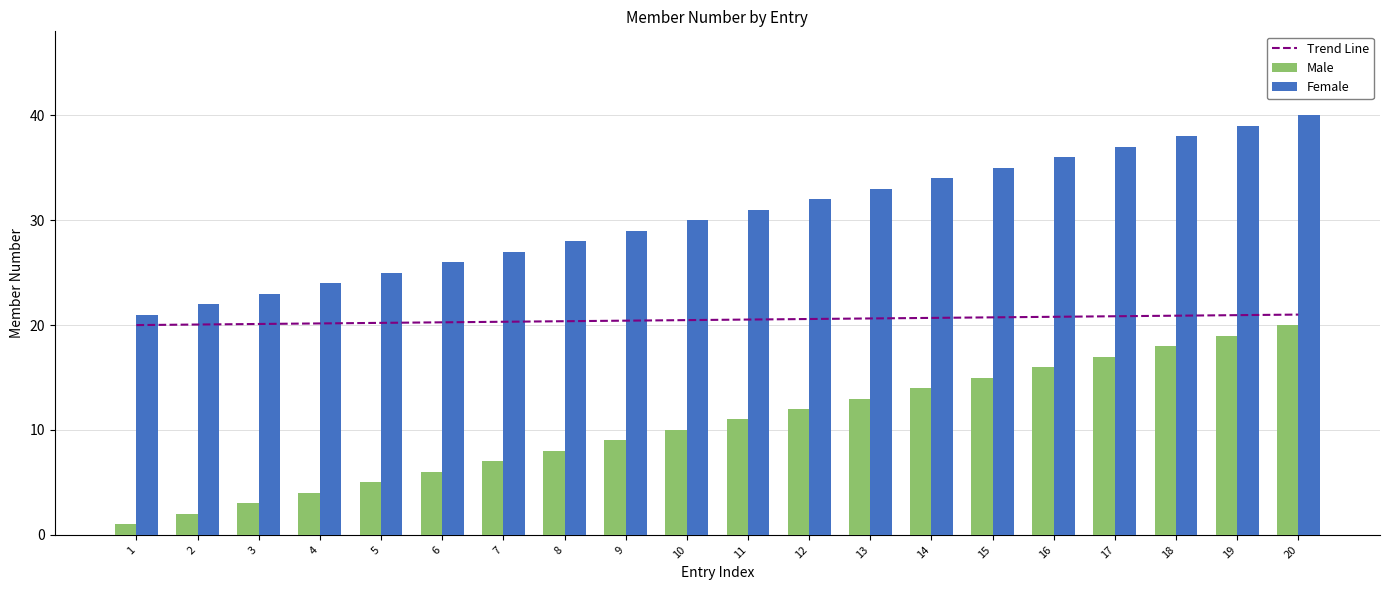

Where is Male nearest to the value 10?

10